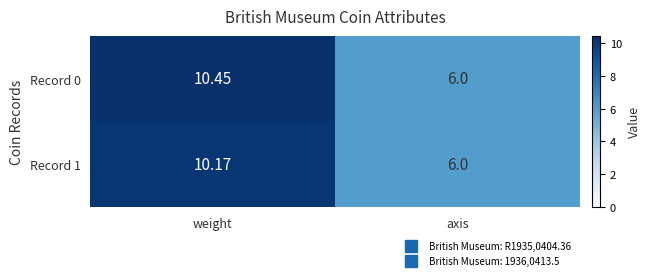

At which category is the sum across all series the highest?

weight